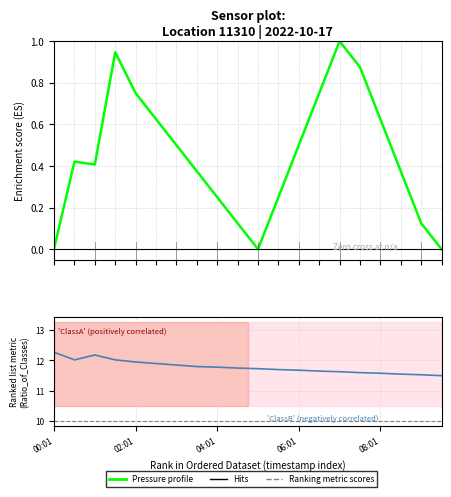

Does the chart have visible grid lines?

Yes